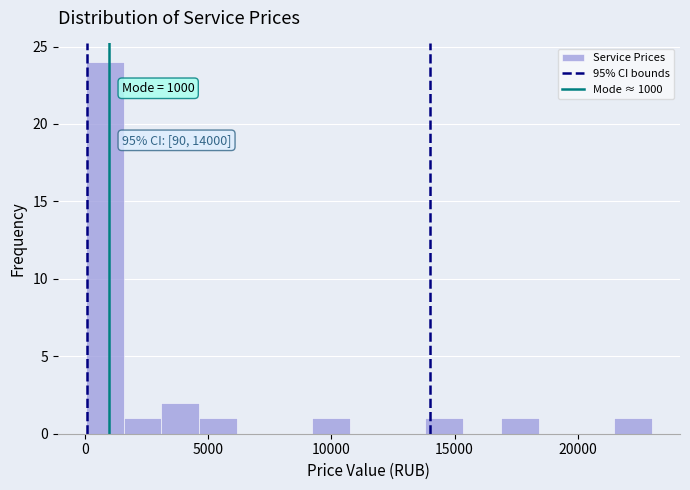

Around what value on the x-axis is the tallest bar? Give the approximate position of its centre, as read against the axis.

1000